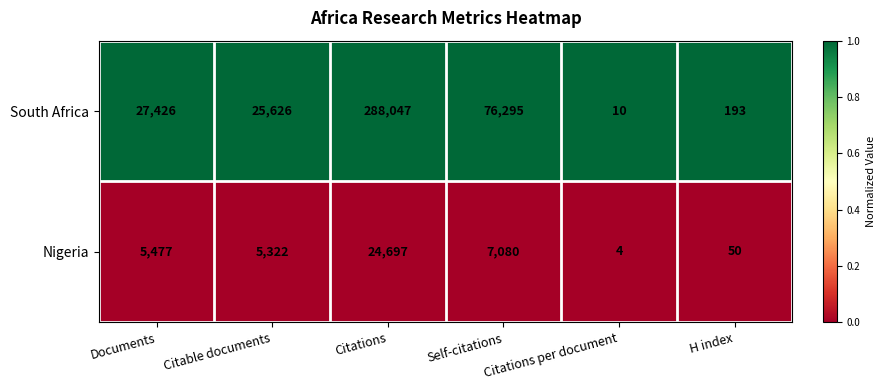

Where is Nigeria nearest to the value 12350?

Self-citations